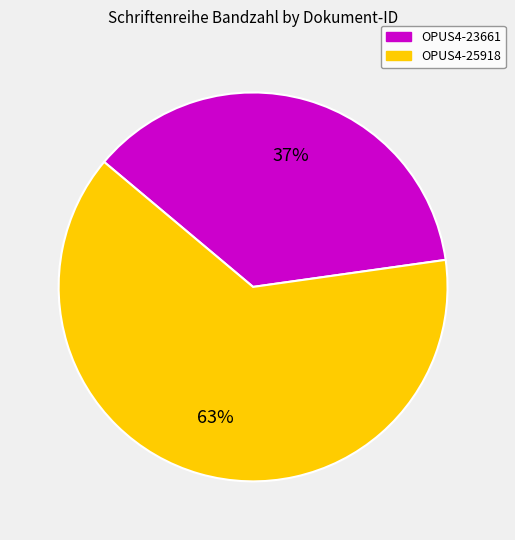

Which slice is the smallest?

OPUS4-23661